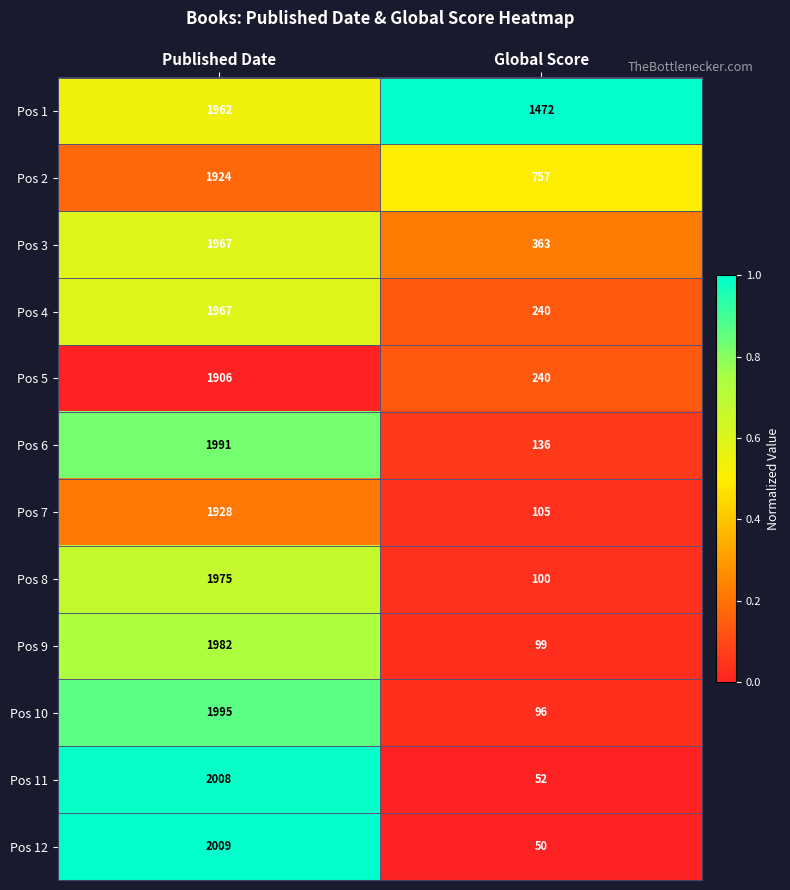

Which category has the highest value in the Pos 4 series?

Published Date